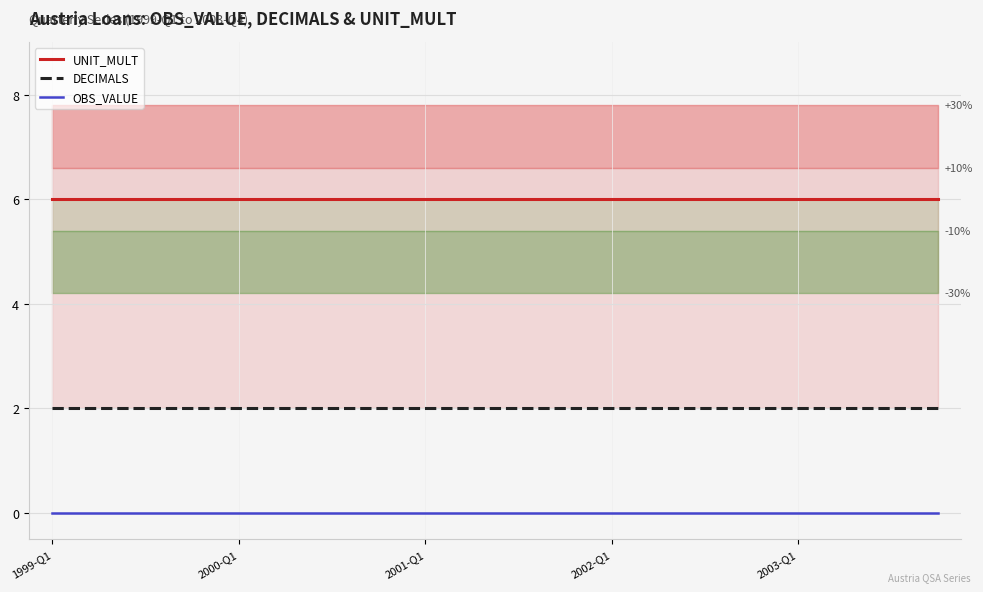

At how many categories does at least one series exceed 0?

20